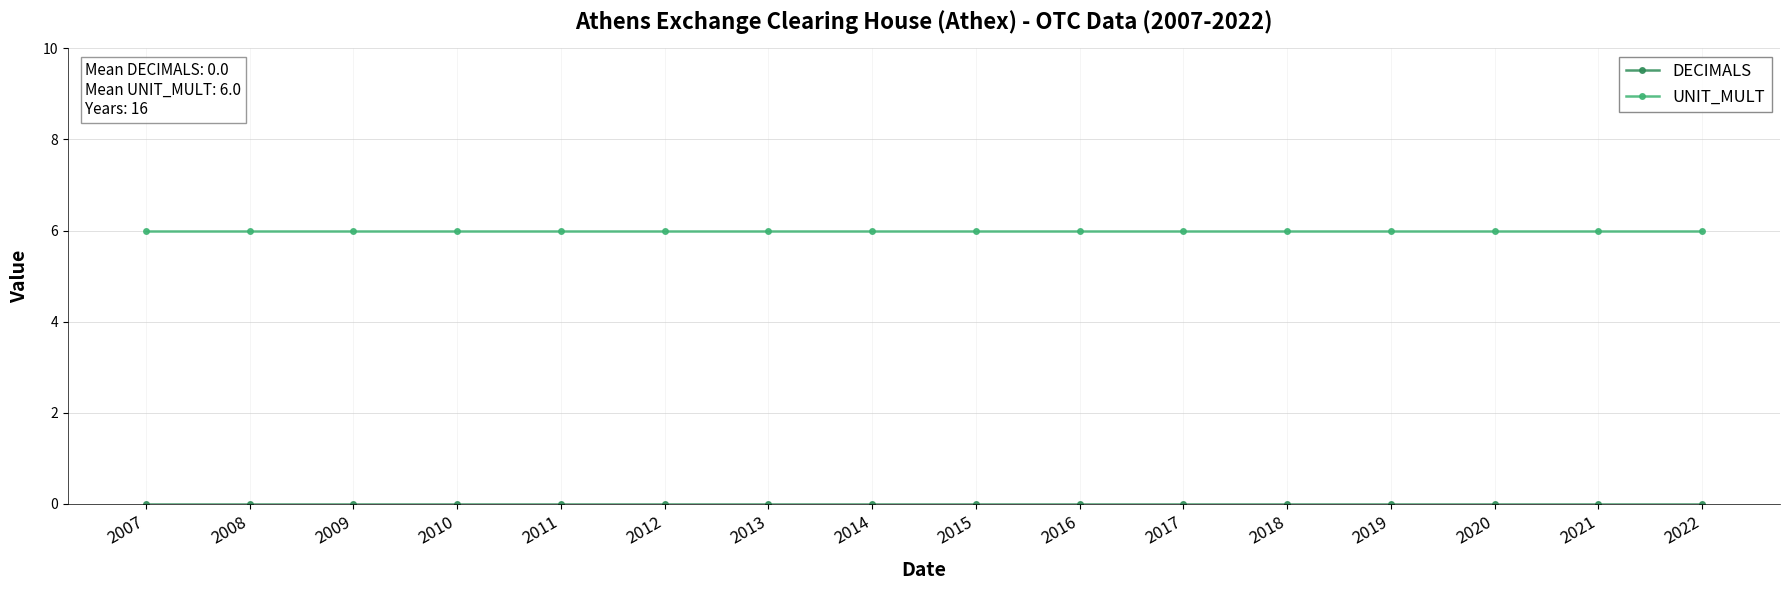

What is the maximum value shown in the chart?

6